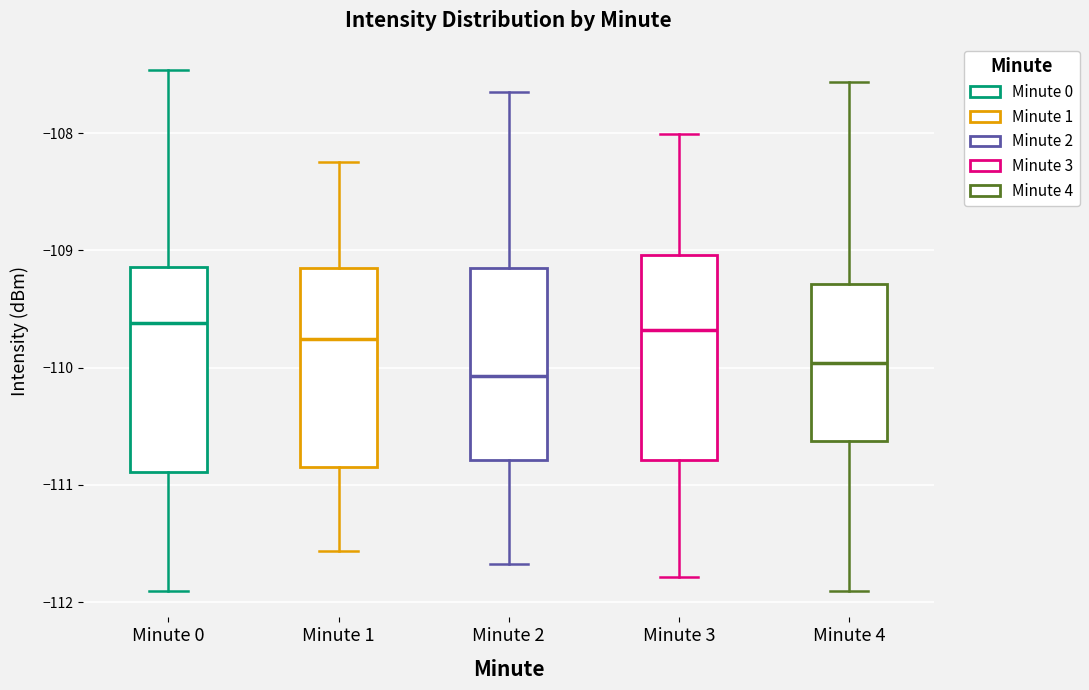

Which box has the lowest median line?

Minute 2